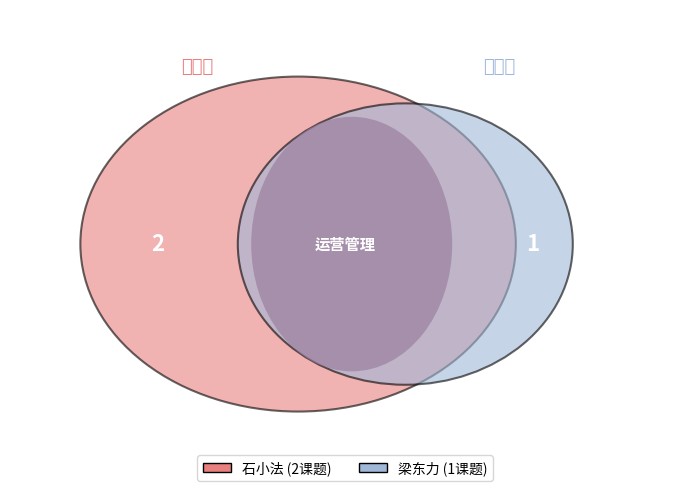

To the nearest percent, what is the difference between the 石小法 and 梁东力 slice percentages?

33%